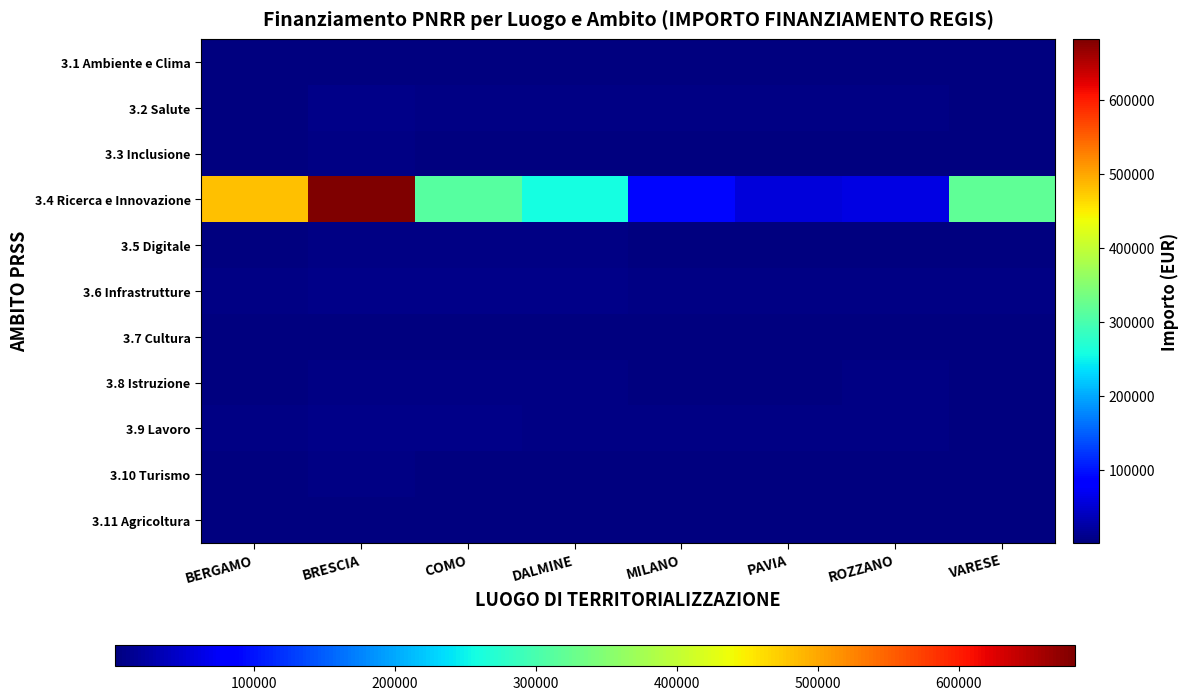

At how many categories does at least one series exceed 201698?

5